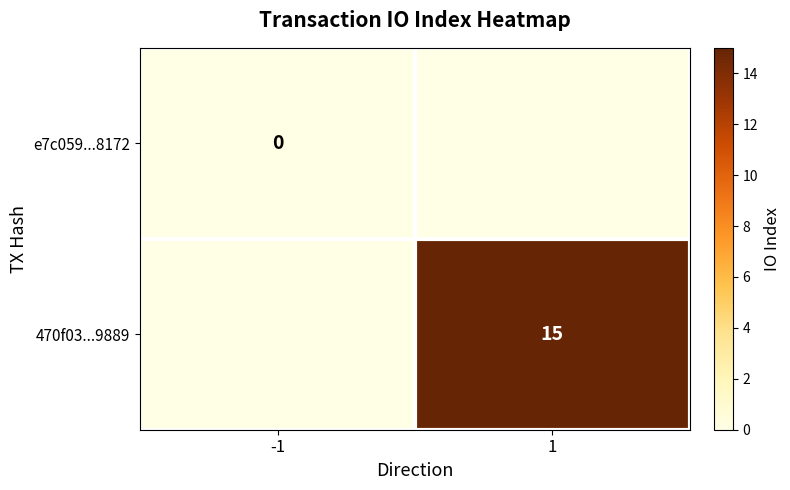

The 470f03...9889 series shows 26 at 1. True or false?

False